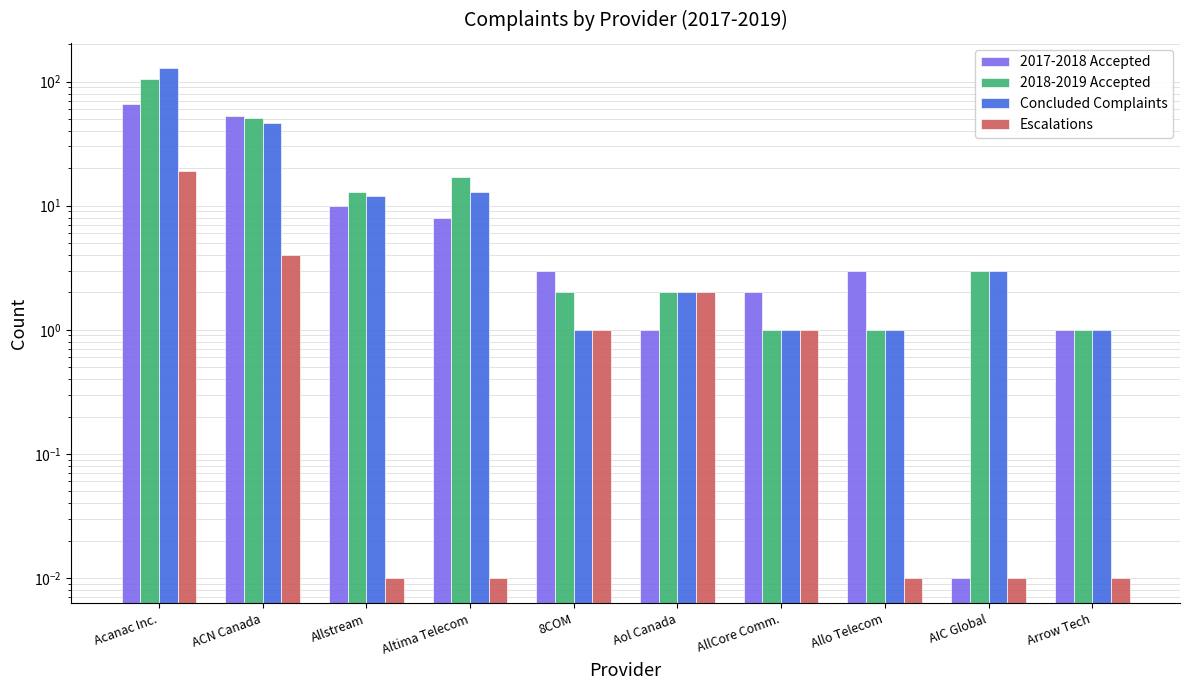

What are all the series names shown in the legend?

2017-2018 Accepted, 2018-2019 Accepted, Concluded Complaints, Escalations